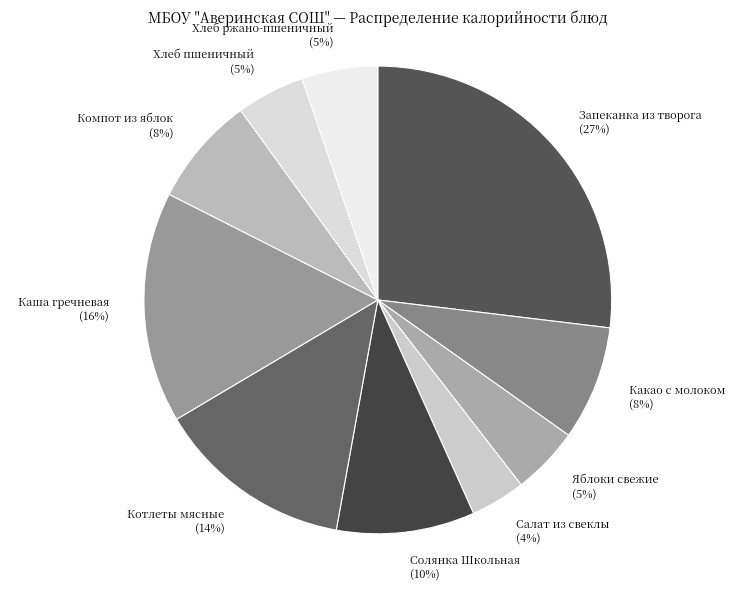

Is the sum of Котлеты мясные and Хлеб ржано-пшеничный greater than half?

No